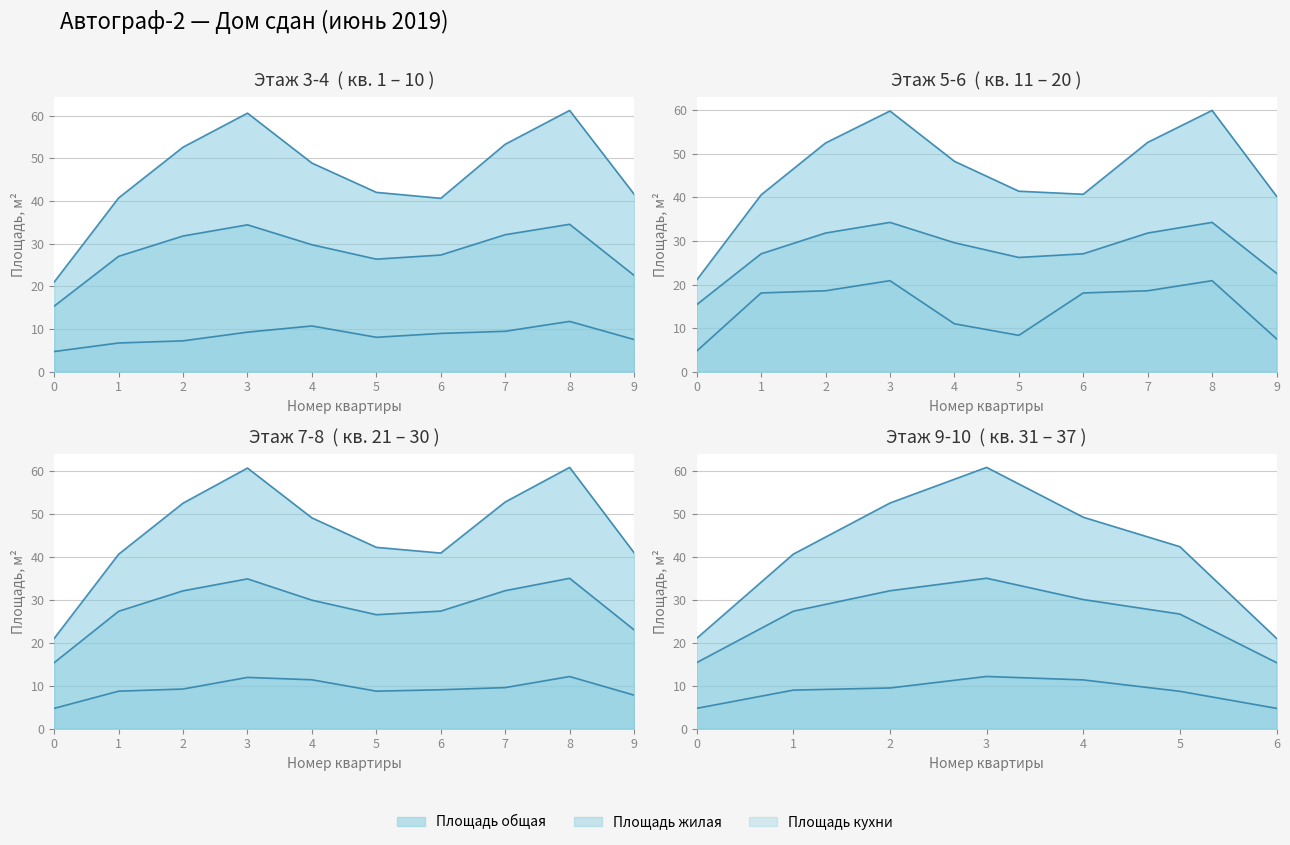

In Площадь жилая, how many points are higher than both neighbors (excluding endpoints)?

7